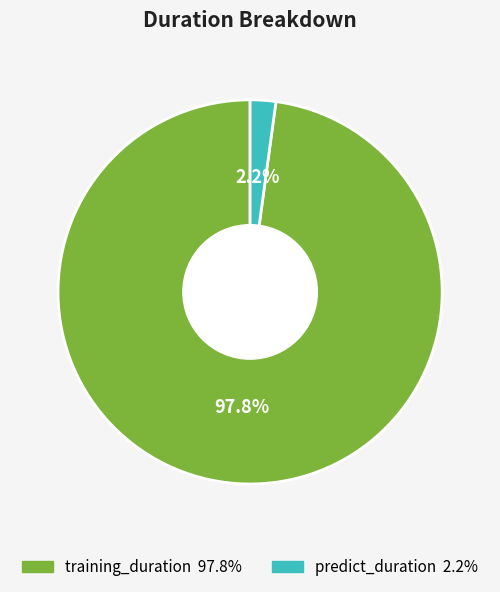

Which slice is the smallest?

predict_duration